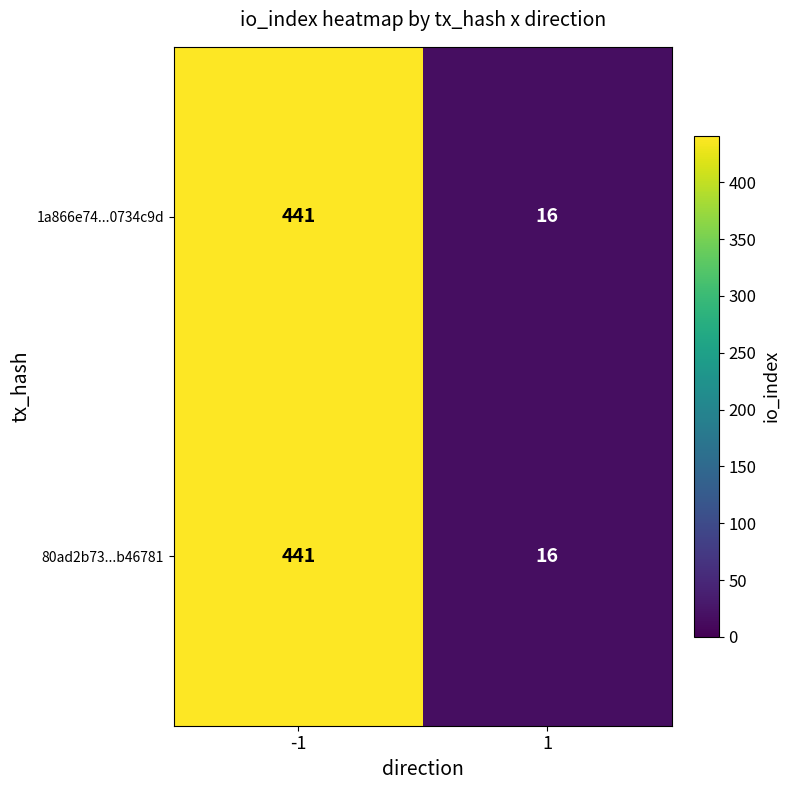

What is the total value across all series at -1?

882